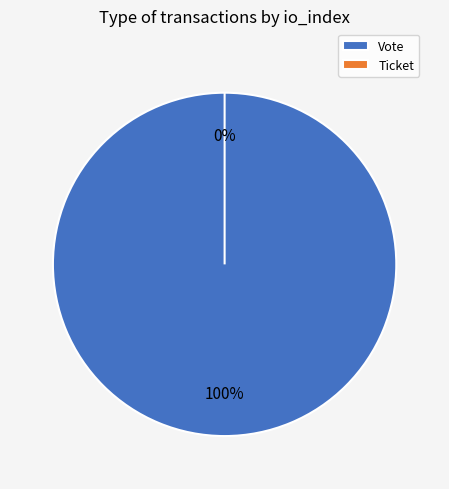

Count the number of slices in the pie.

2